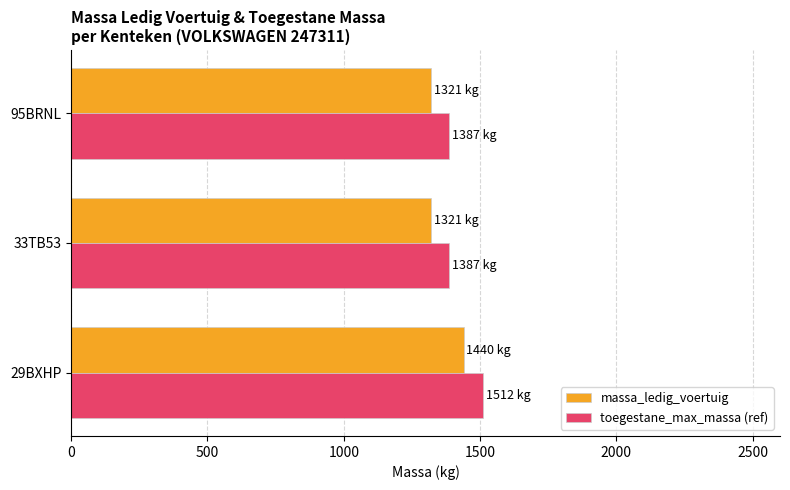

Which series has the widest spread of values?

toegestane_max_massa (ref)